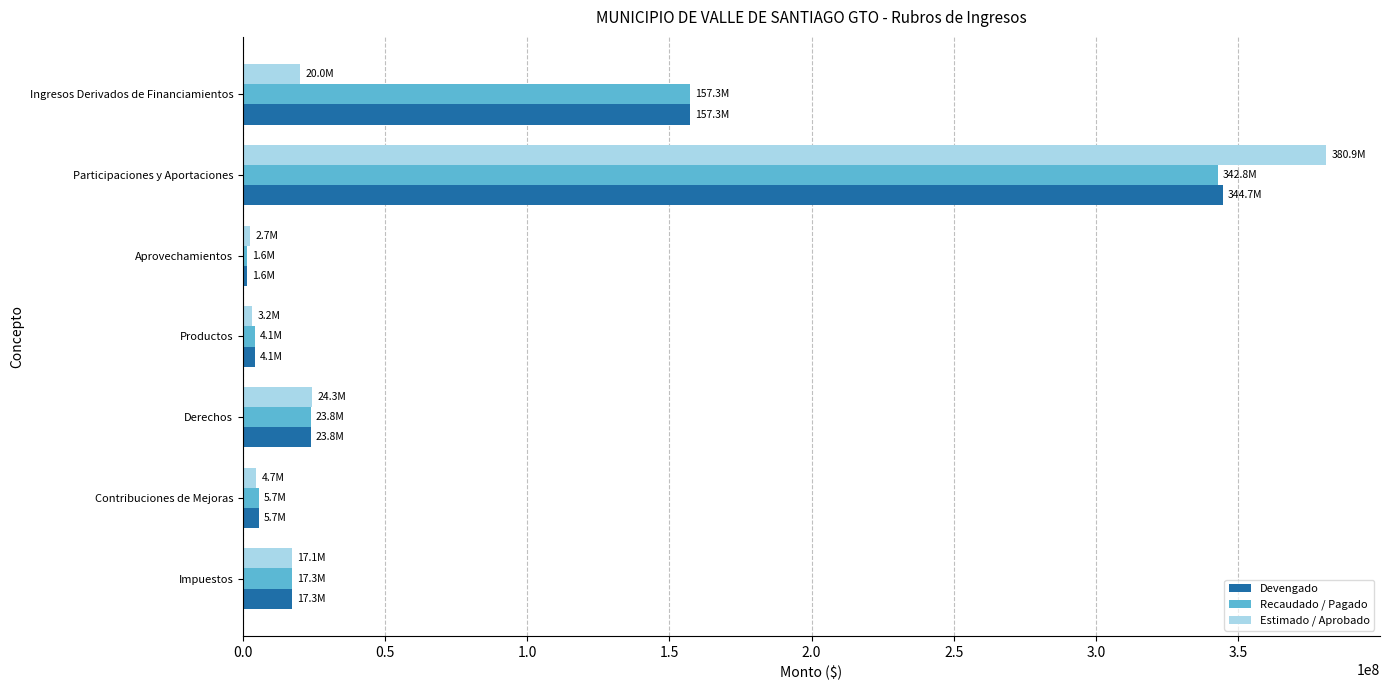

What is the smallest value displayed?

1598221.3